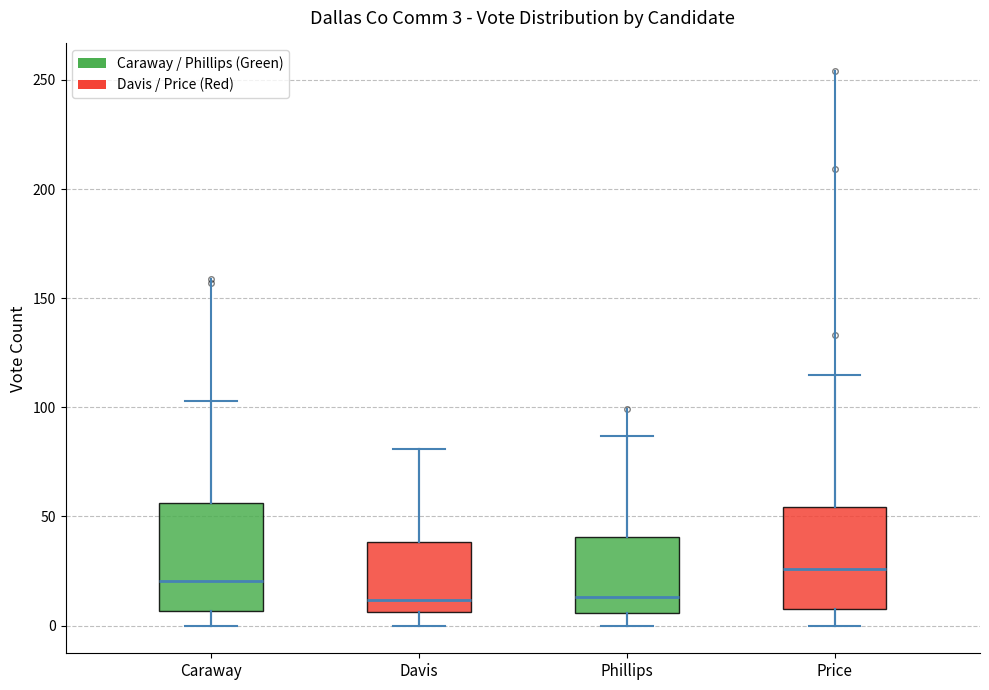

Which box has the highest median line?

Price